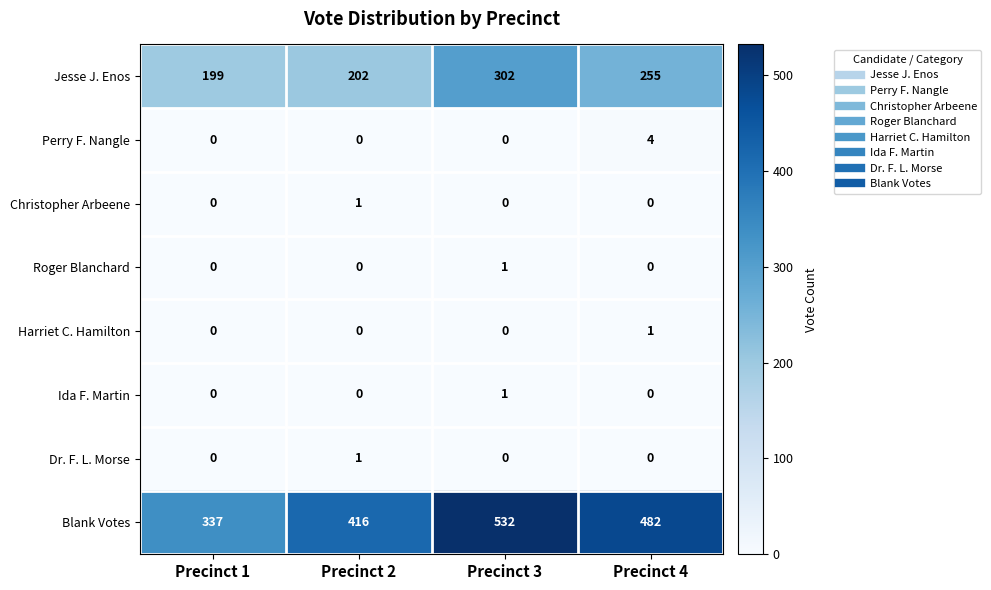

Which series has the largest total across all categories?

Blank Votes